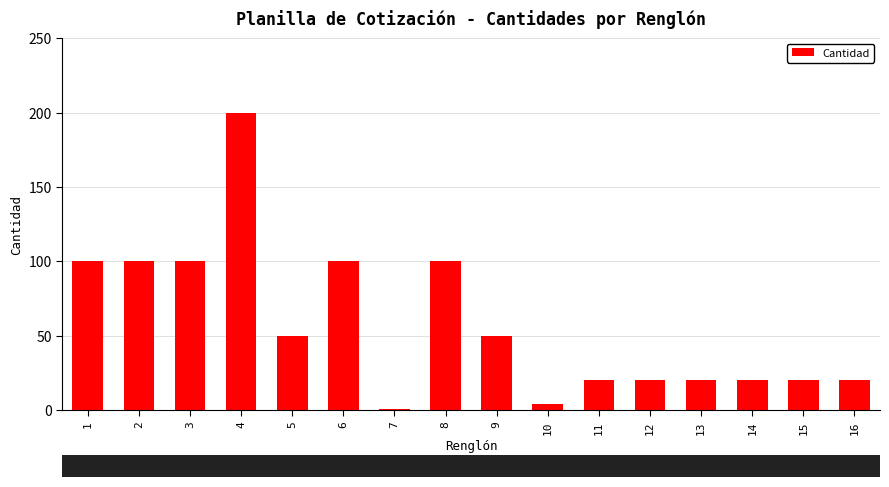

What is the value of the 16th bar from the left?

20